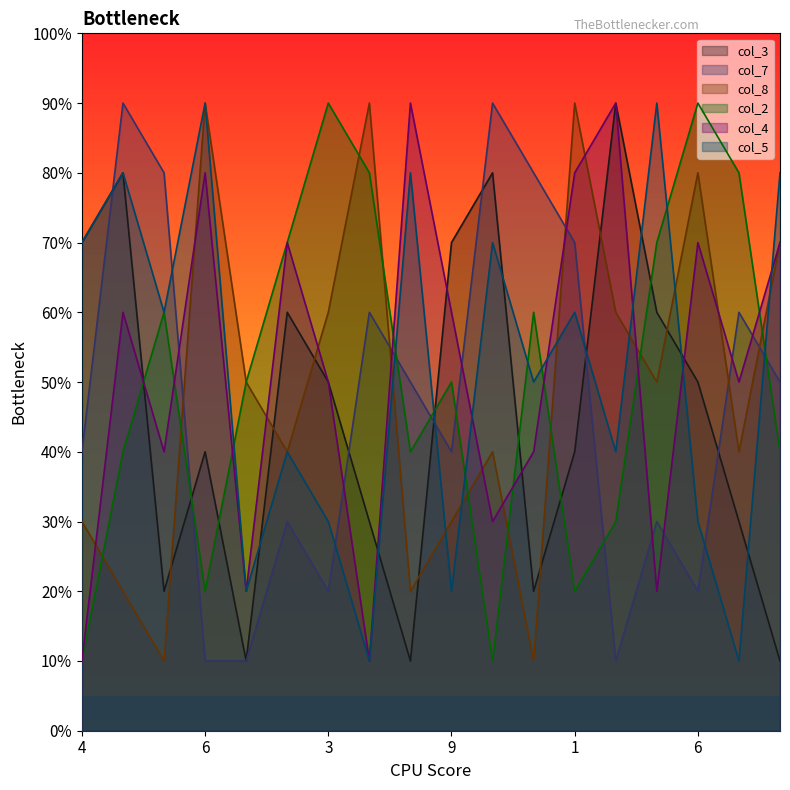

How many col_4 values are between 3 and 7?

10